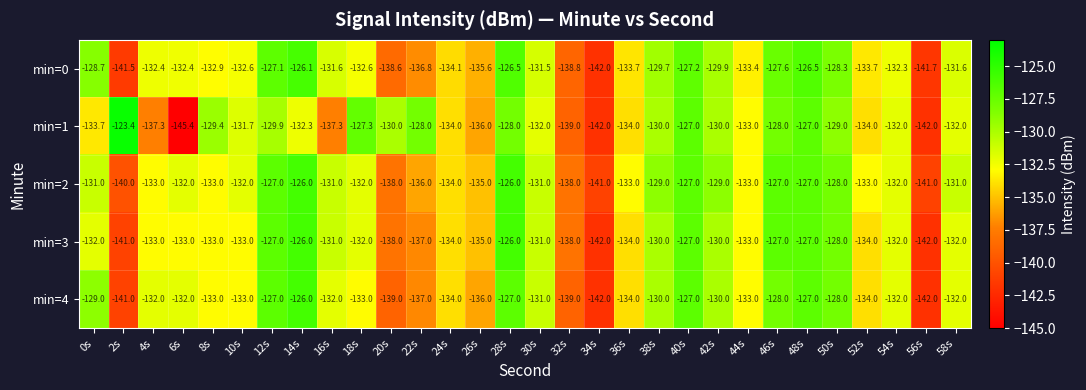

The value of min=1 at 48s is -172.1. True or false?

False